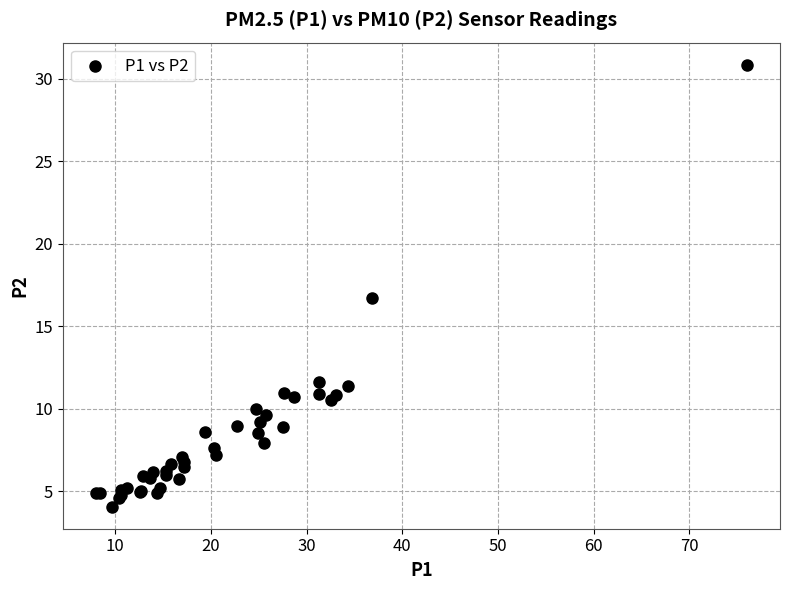

What Y value in the scatter plot is closest to 17?

16.7